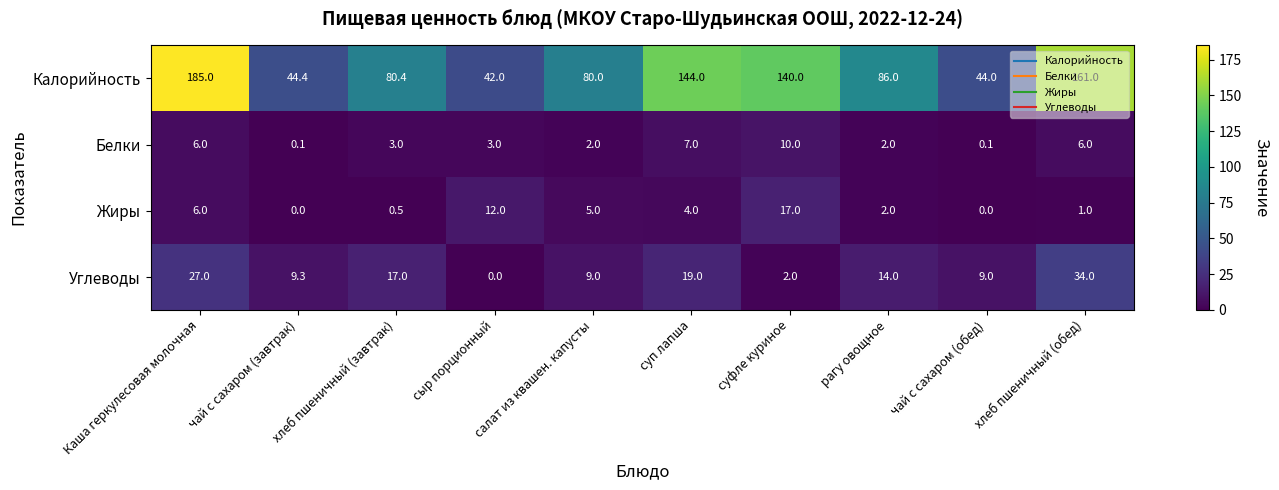

Is it true that Жиры equals 3.9 at Каша геркулесовая молочная?

False